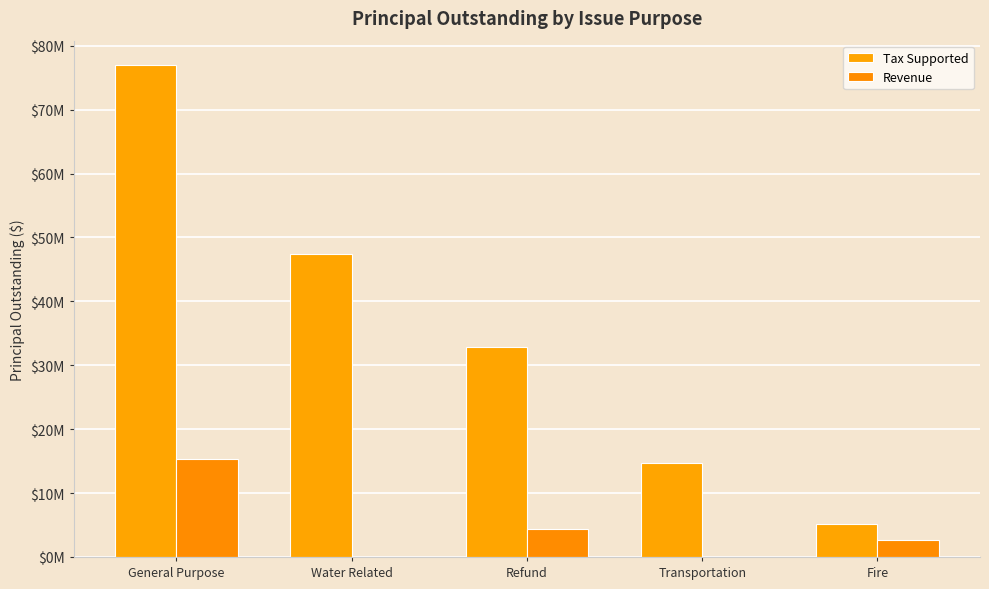

Are the bars grouped side by side (vs. stacked)?

Yes